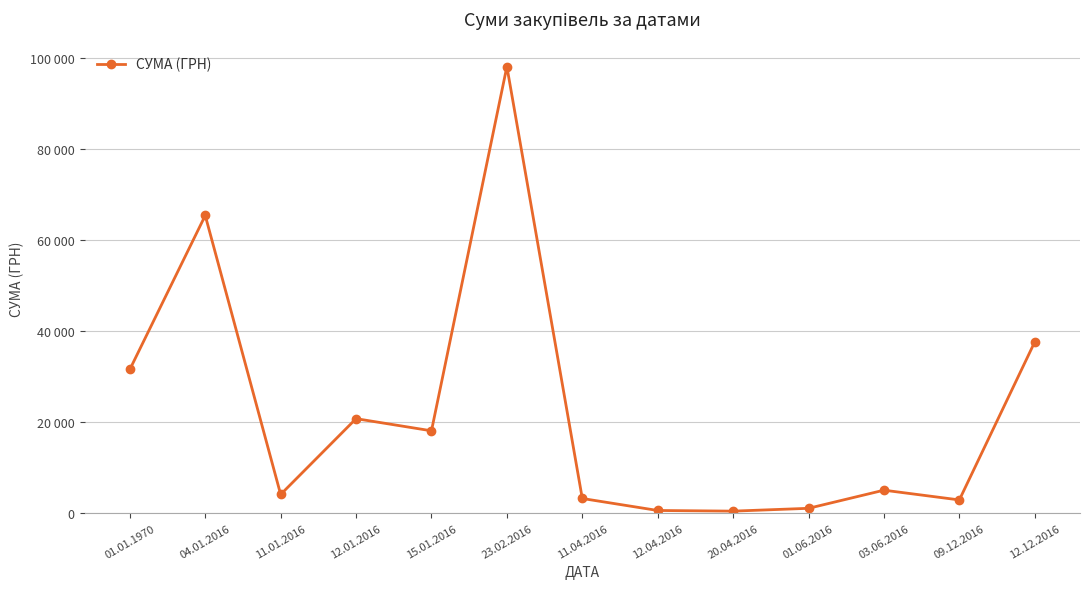

The value at 15.01.2016 is 18080.7. True or false?

True